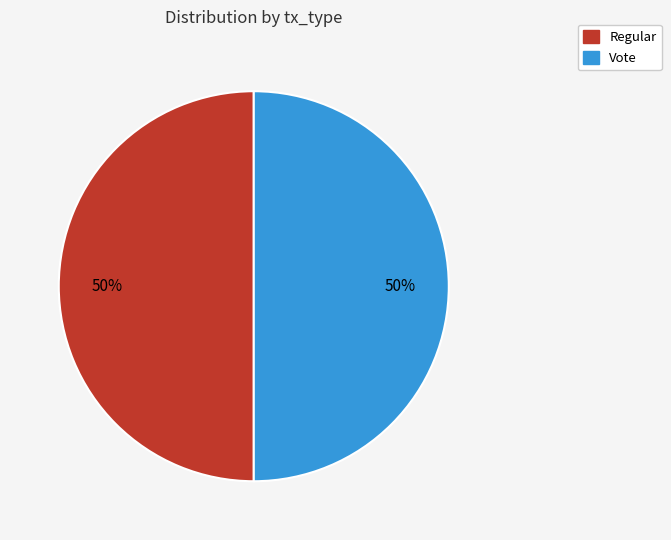

Approximately how many times larger is the value at Regular compared to Vote?

1.0